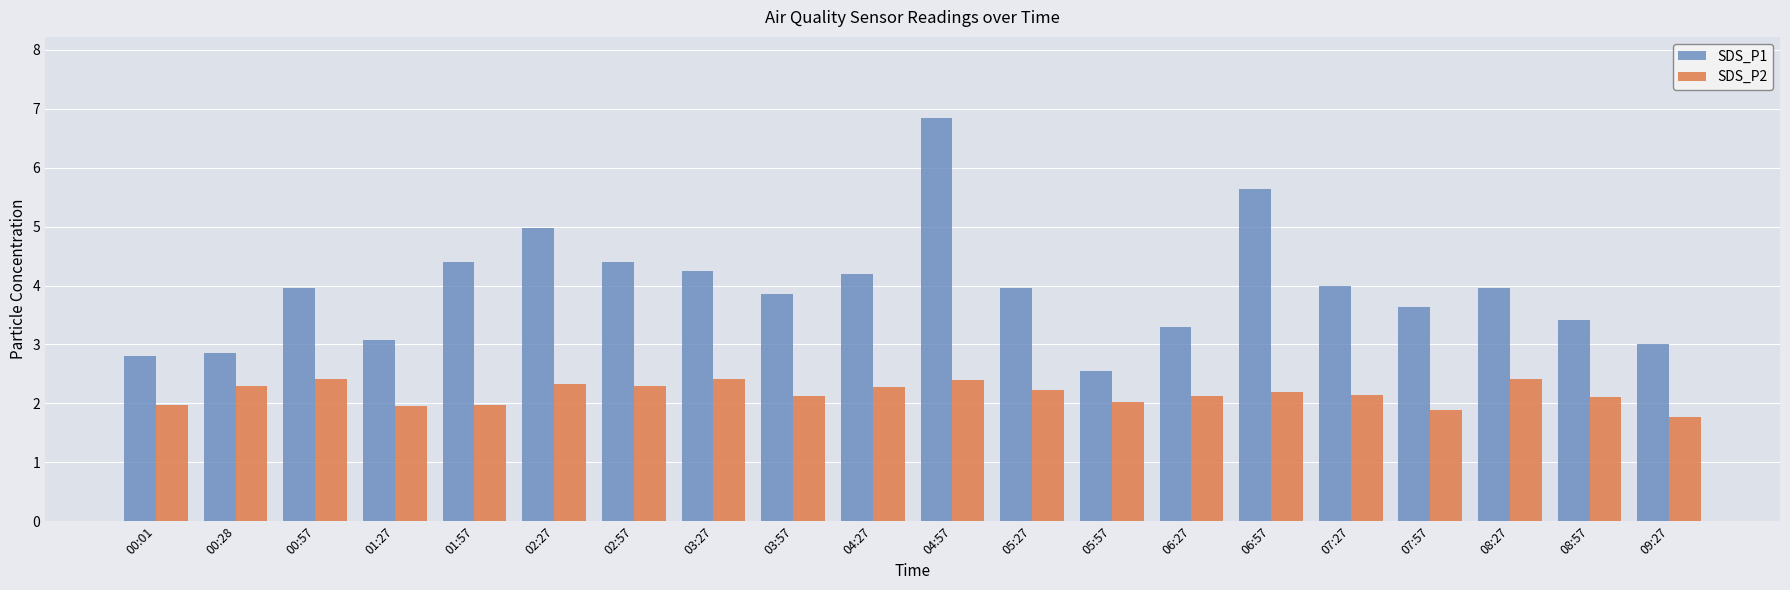

List the series in order of their overall mean, highest first.

SDS_P1, SDS_P2